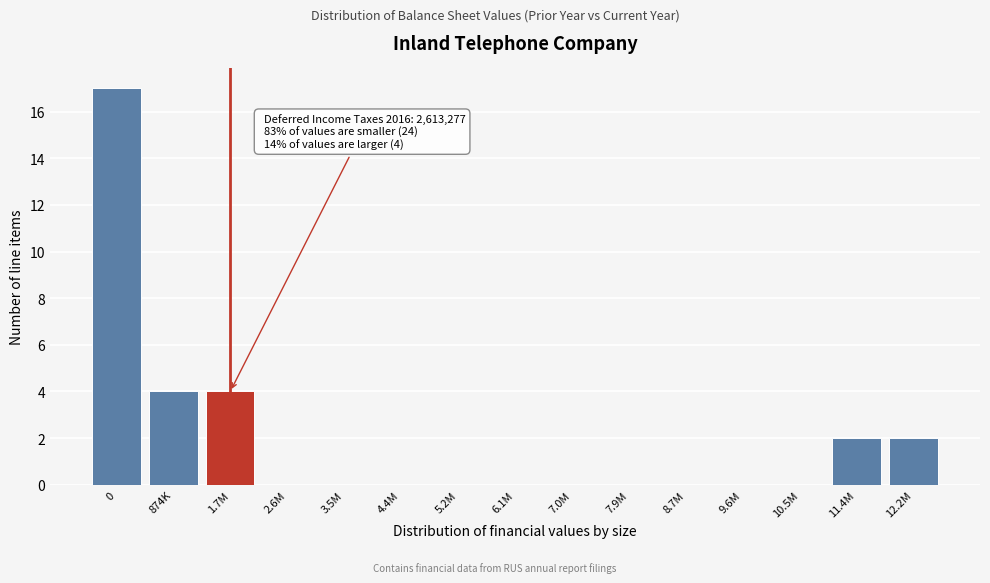

Reading left to right, transcribe all the data shown in this chart.

0=17	874K=4	1.7M=4	2.6M=0	3.5M=0	4.4M=0	5.2M=0	6.1M=0	7.0M=0	7.9M=0	8.7M=0	9.6M=0	10.5M=0	11.4M=2	12.2M=2